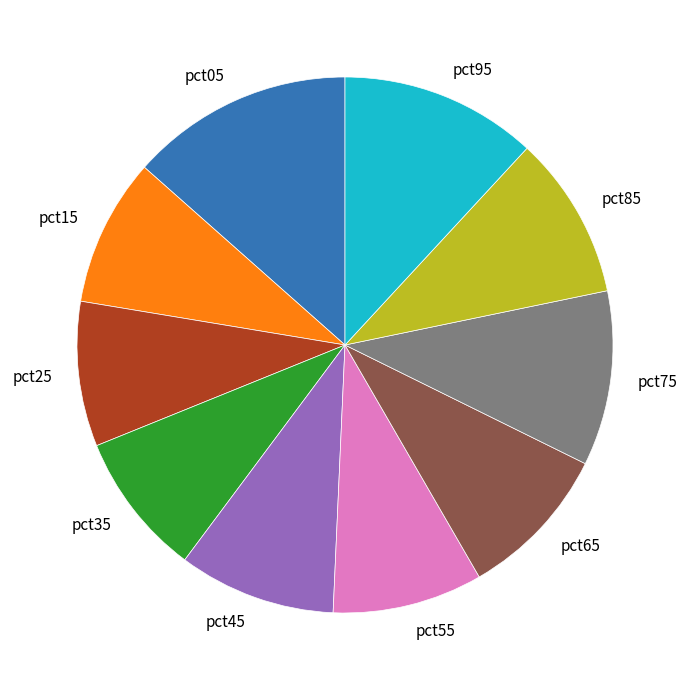

What is the largest slice in the pie chart?

pct05